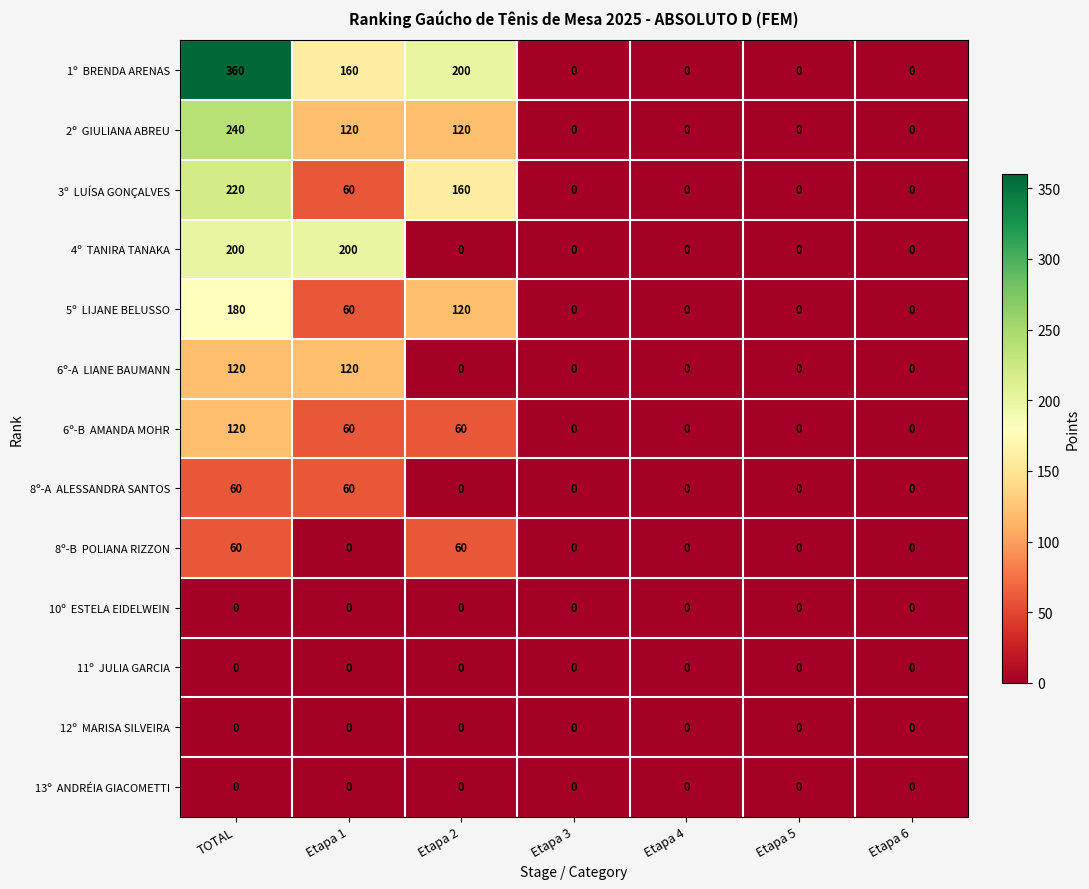

What is the maximum value shown in the chart?

360